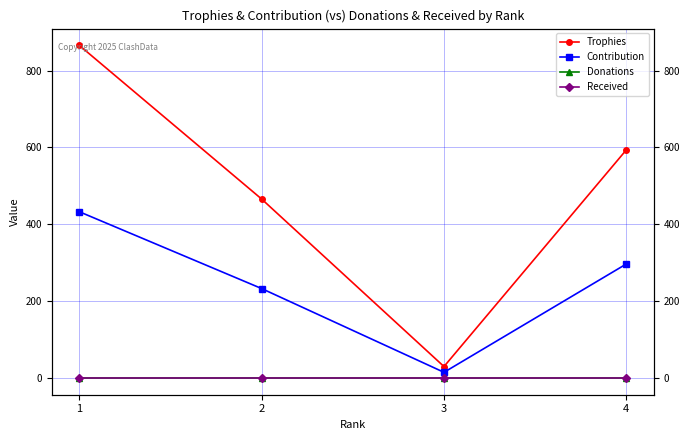

True or false: Trophies and Received intersect in this chart.

False